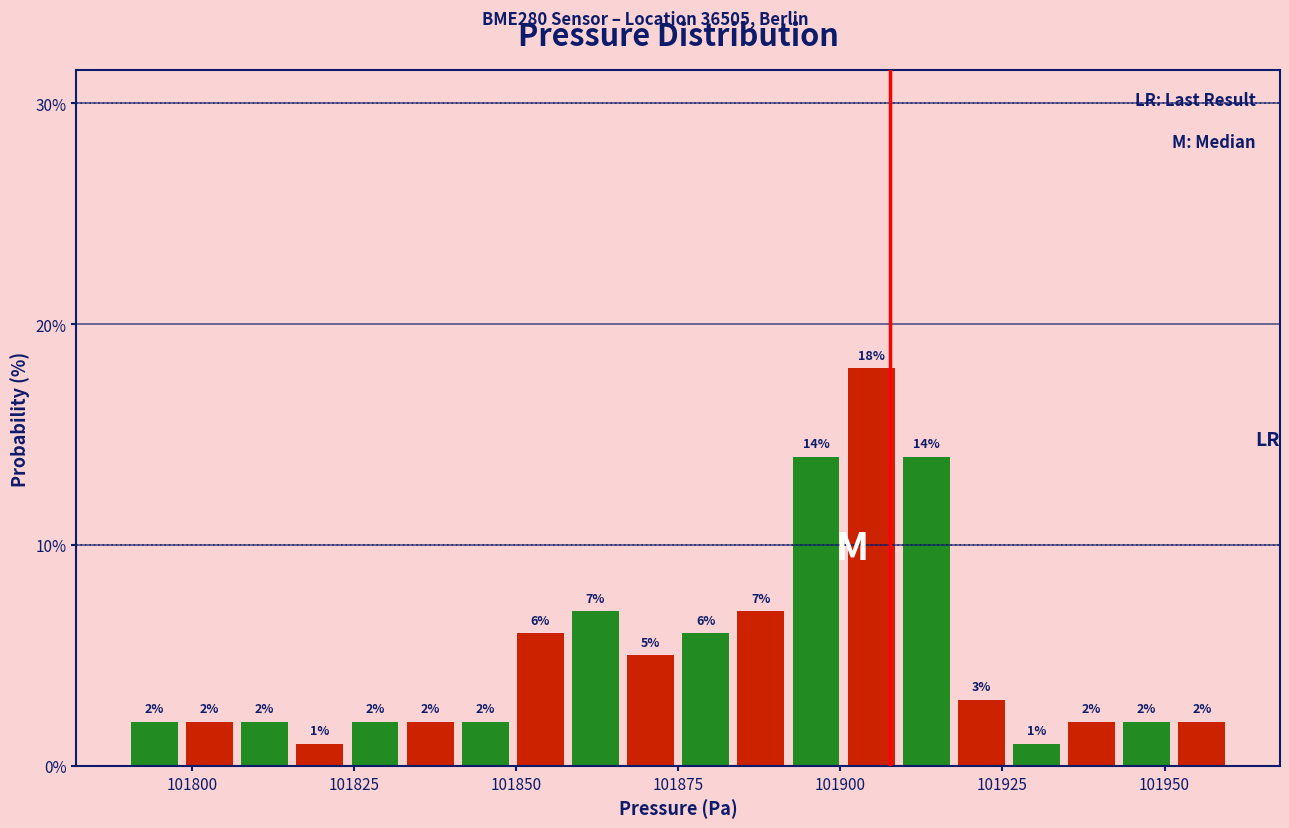

Around what value on the x-axis is the tallest bar? Give the approximate position of its centre, as read against the axis.

101905